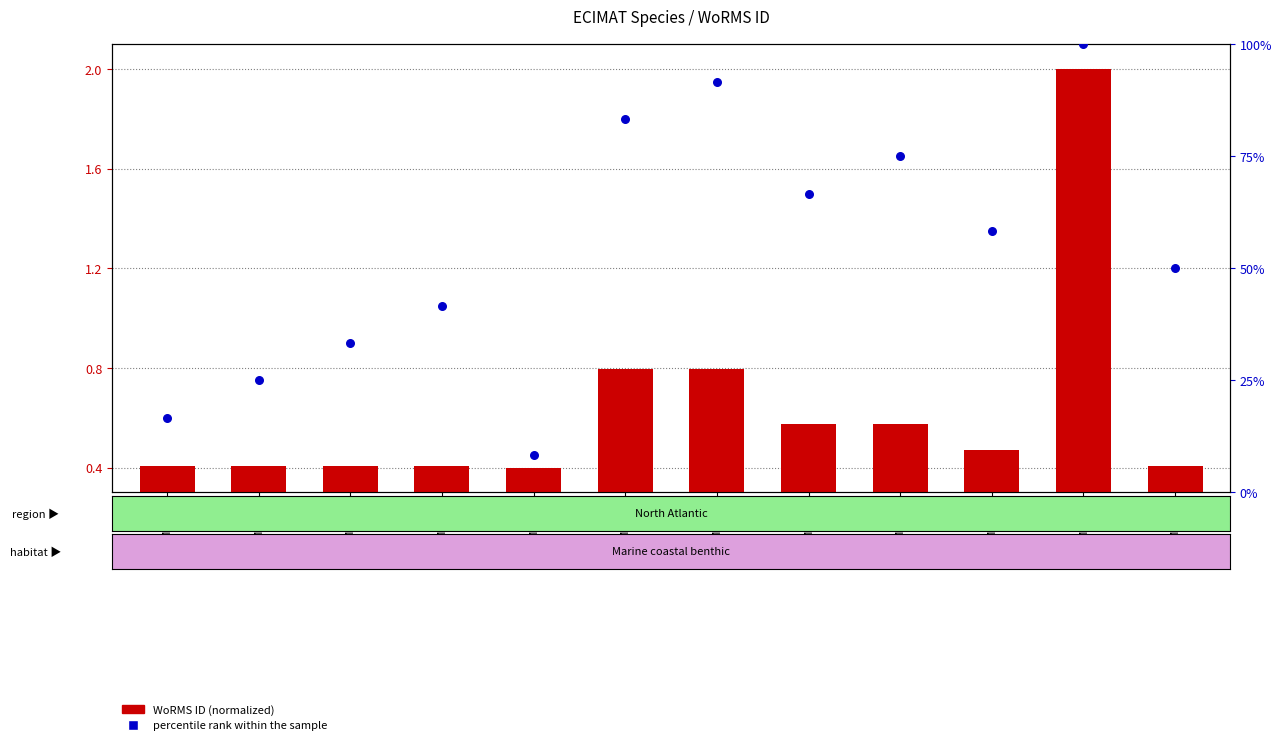

Which series has the widest spread of Y values?

percentile rank within the sample